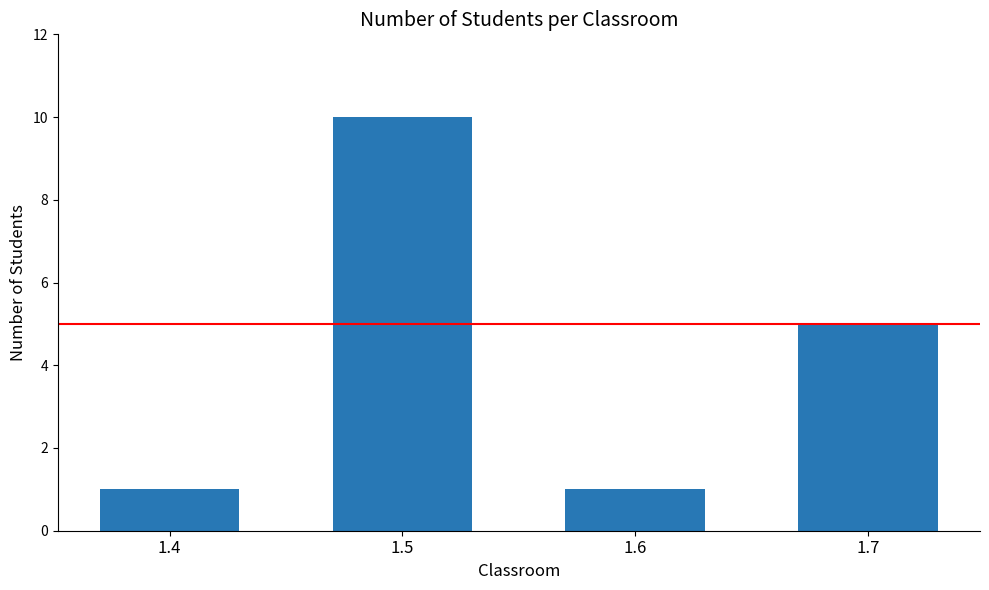

At which label does the data first exceed 5?

1.5